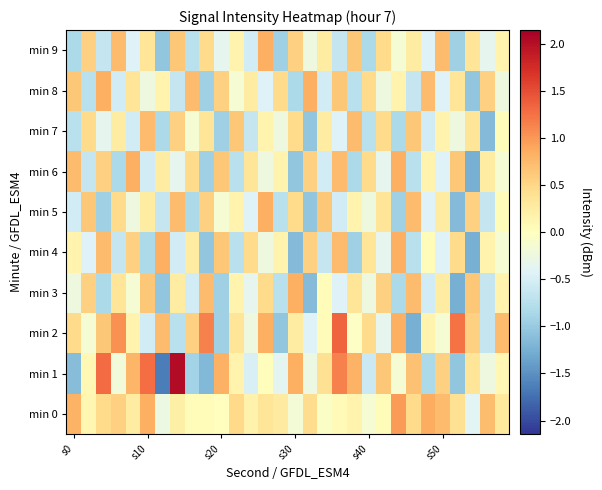

What is the minimum value shown in the chart?

-1.6